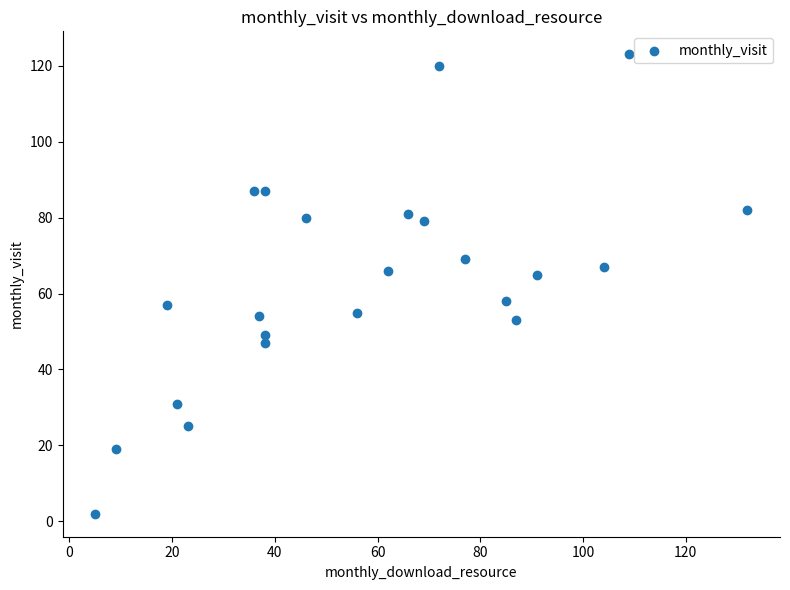

What is the range of X values (max minus min)?

127